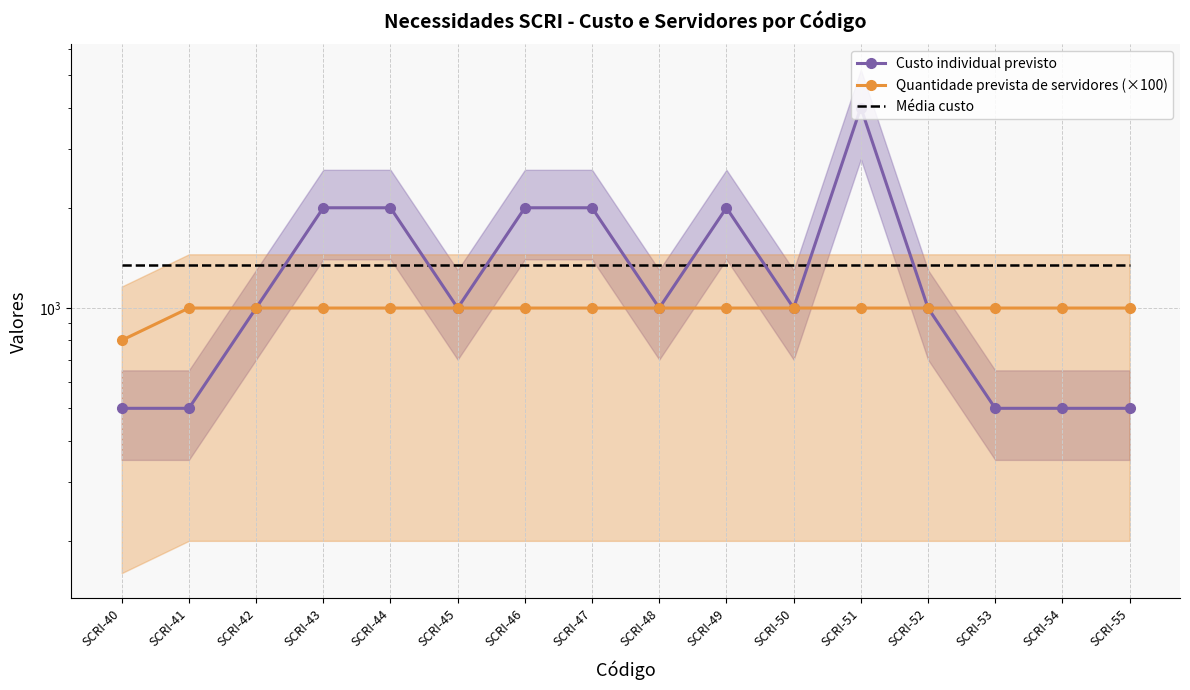

At SCRI-44, list the series in order from smallest to largest.

Quantidade prevista de servidores (×100), Média custo, Custo individual previsto